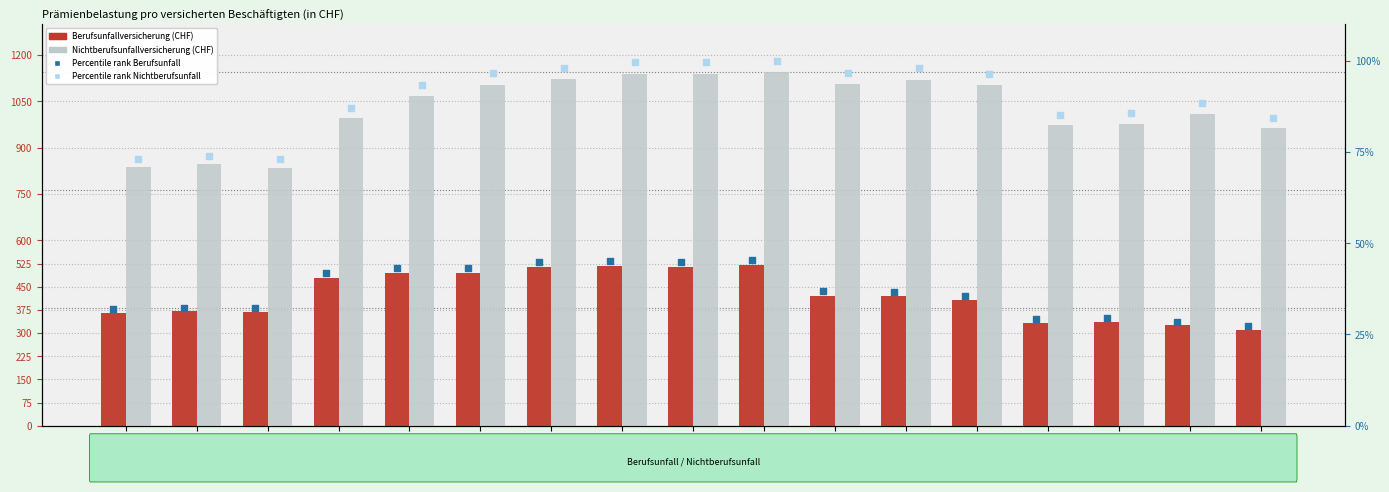

Which series has the largest total across all categories?

Nichtberufsunfallversicherung